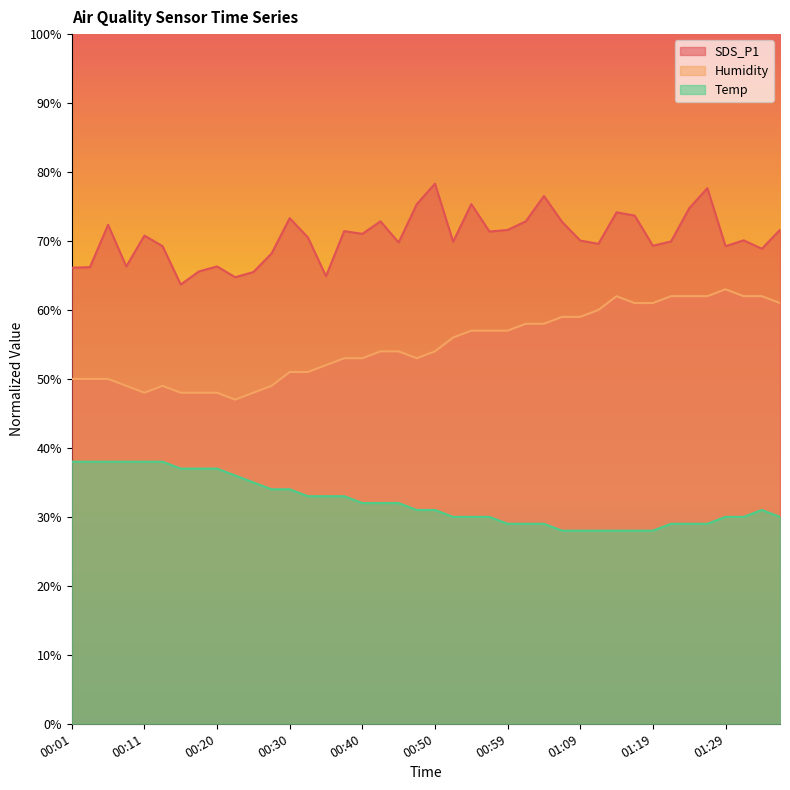

At 00:50, list the series in order from smallest to largest.

Temp, Humidity, SDS_P1